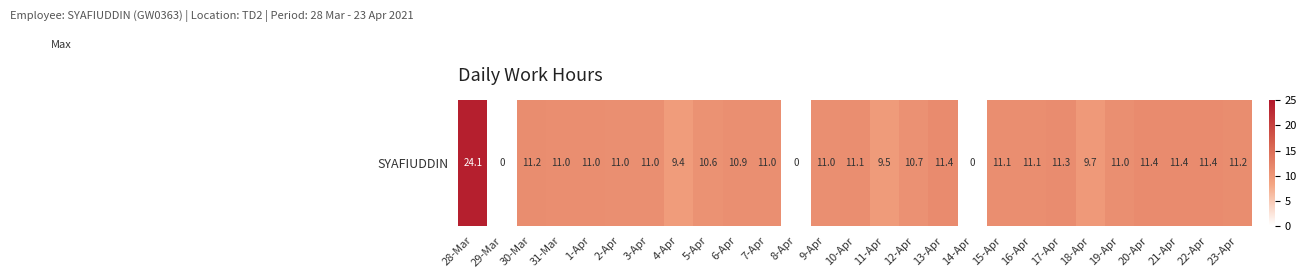

Reading left to right, list all the values displayed in this chart.

28-Mar=24.1	29-Mar=0.0	30-Mar=11.2	31-Mar=11.0	1-Apr=11.0	2-Apr=11.0	3-Apr=11.0	4-Apr=9.4	5-Apr=10.6	6-Apr=10.9	7-Apr=11.0	8-Apr=0.0	9-Apr=11.0	10-Apr=11.1	11-Apr=9.5	12-Apr=10.7	13-Apr=11.4	14-Apr=0.0	15-Apr=11.1	16-Apr=11.1	17-Apr=11.3	18-Apr=9.7	19-Apr=11.0	20-Apr=11.4	21-Apr=11.4	22-Apr=11.4	23-Apr=11.2